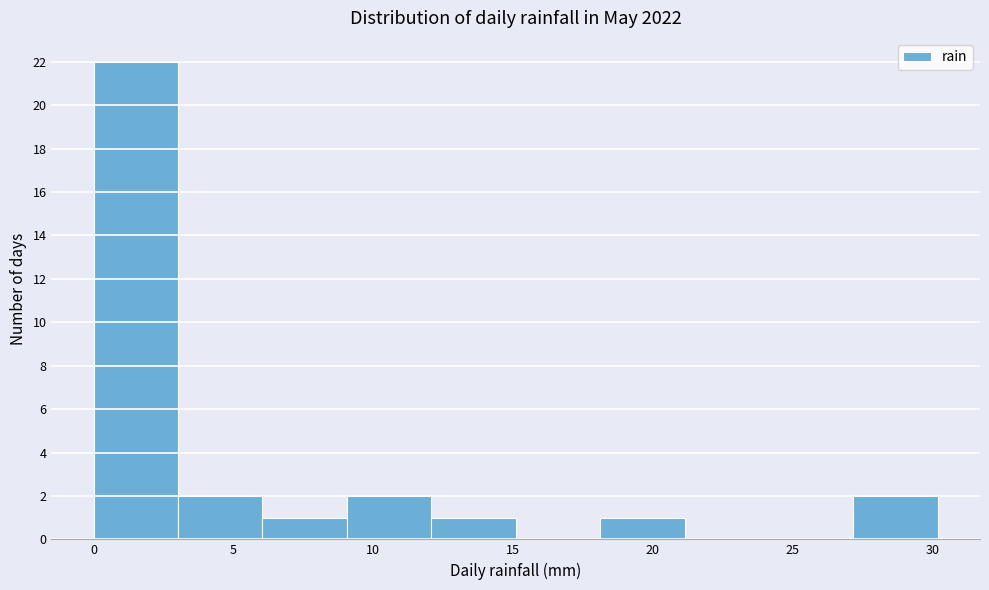

Reading left to right, list every bar in this chart as the range it spans on the x-axis followed by its height. Neither the bar edges nor the heights are printed on the chart, so give them approximately, as read against the axes.

0 to 3: 22
3 to 6: 2
6 to 9: 1
9 to 12: 2
12 to 15: 1
15 to 18: 0
18 to 21: 1
21 to 24: 0
24 to 27: 0
27 to 30: 2